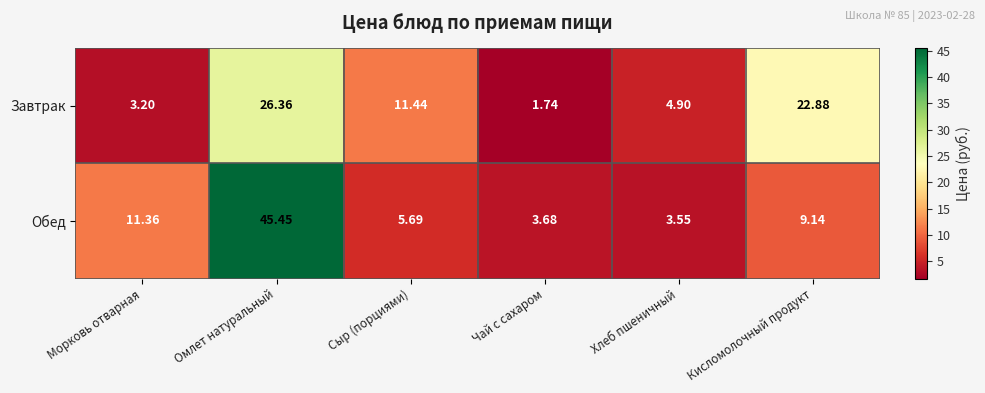

At which label does Завтрак reach its peak?

Омлет натуральный